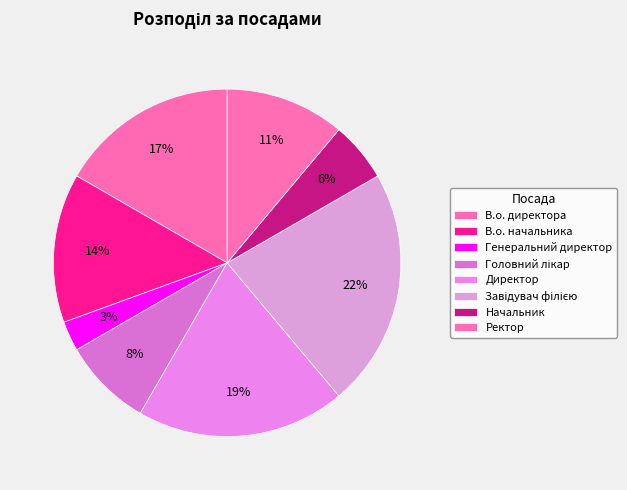

Which slice is the smallest?

Генеральний директор